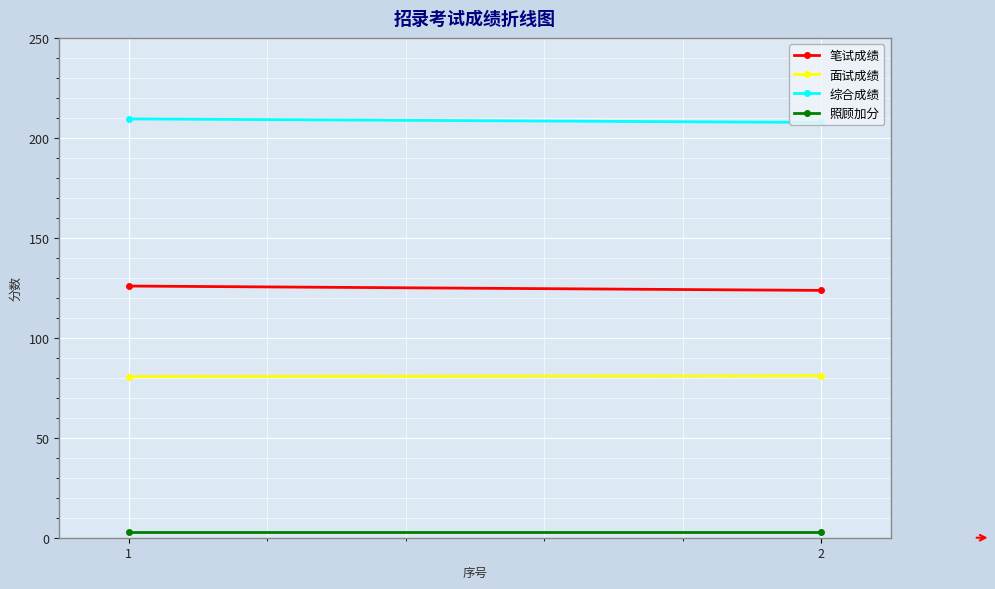

What is the sum of the 综合成绩 values at 1 and 2?

417.2